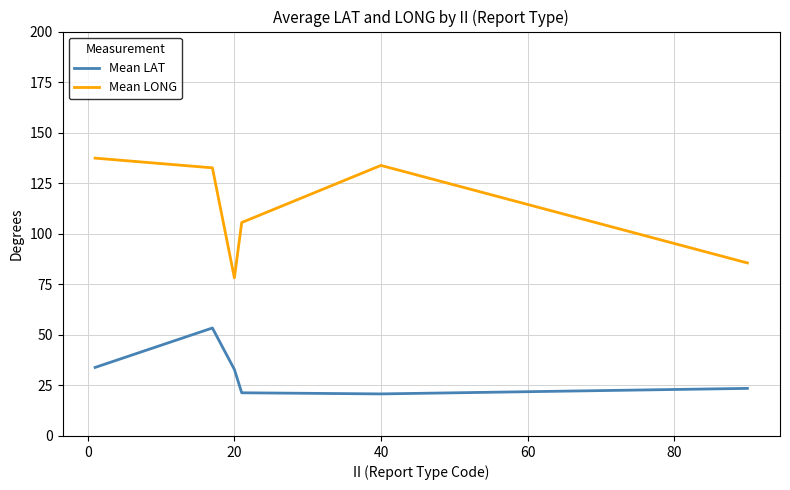

True or false: Mean LAT and Mean LONG intersect in this chart.

False